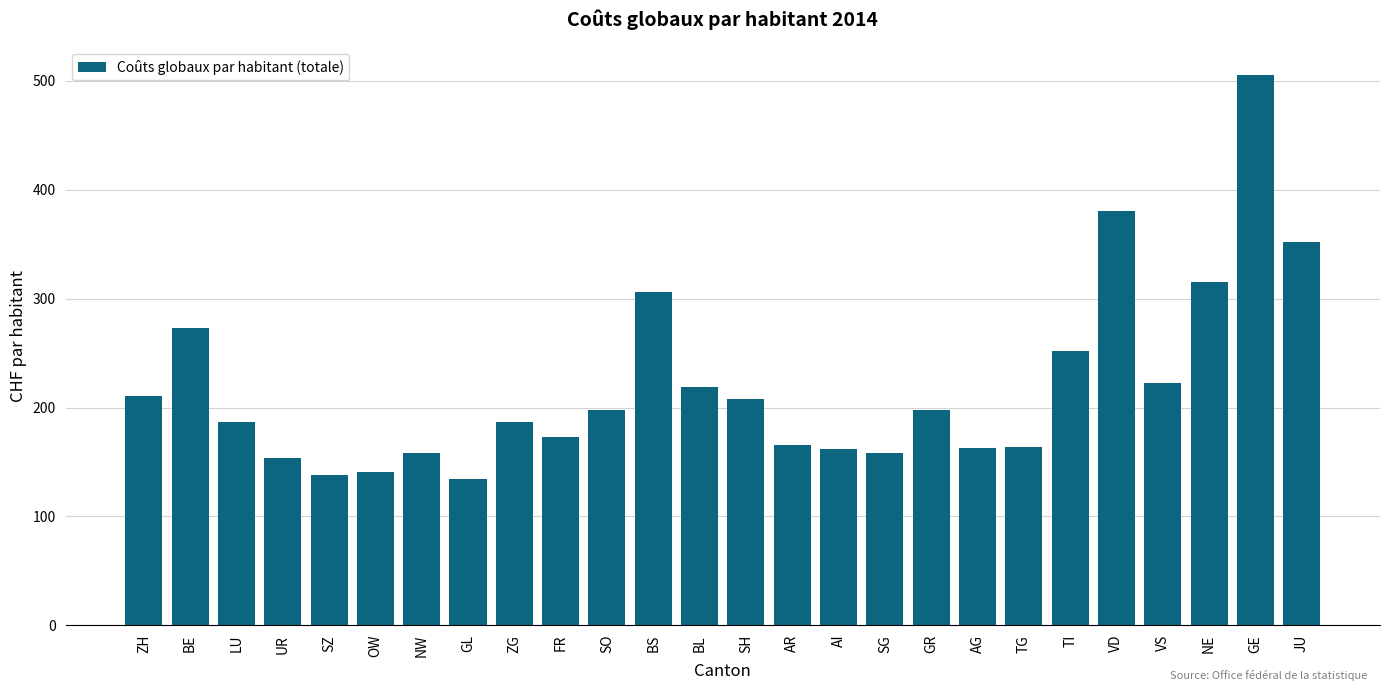

What is the ratio of the value at ZG to the value at SO?

0.9